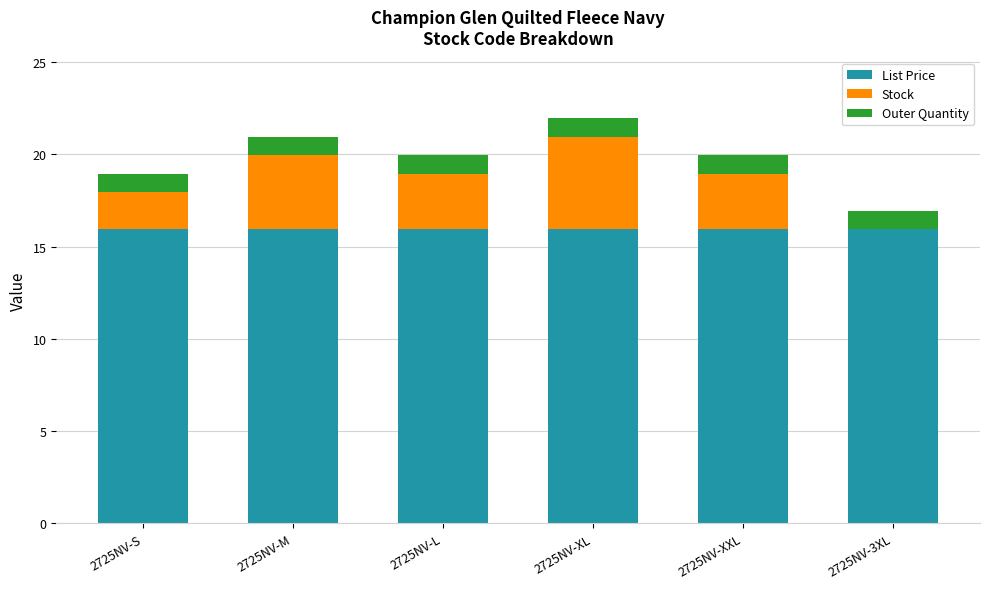

What is the sum of all List Price values?

95.7